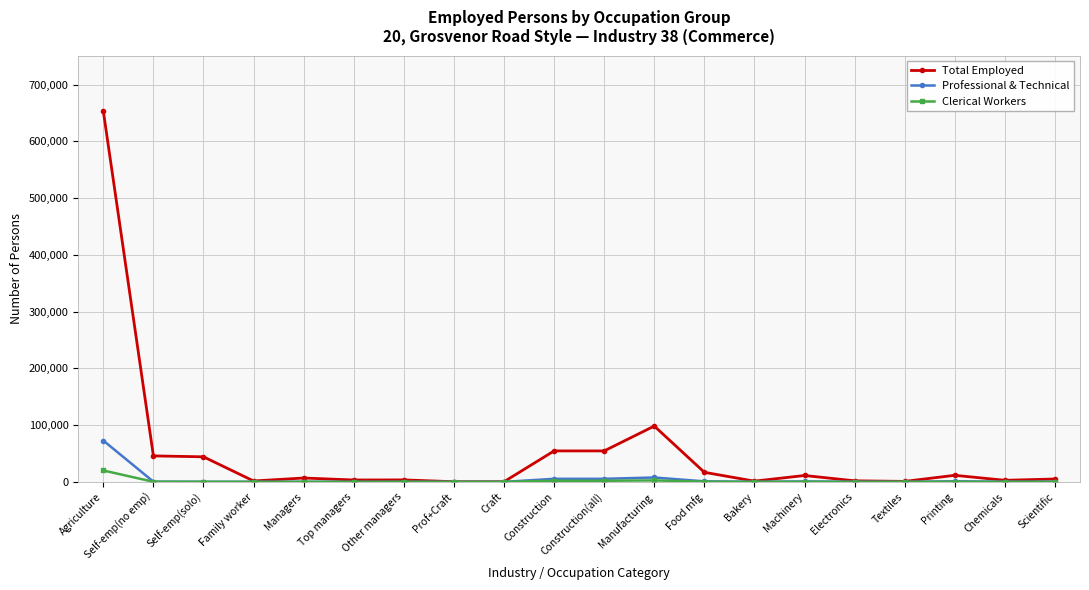

Where does the Clerical Workers series first go above 120?

Agriculture